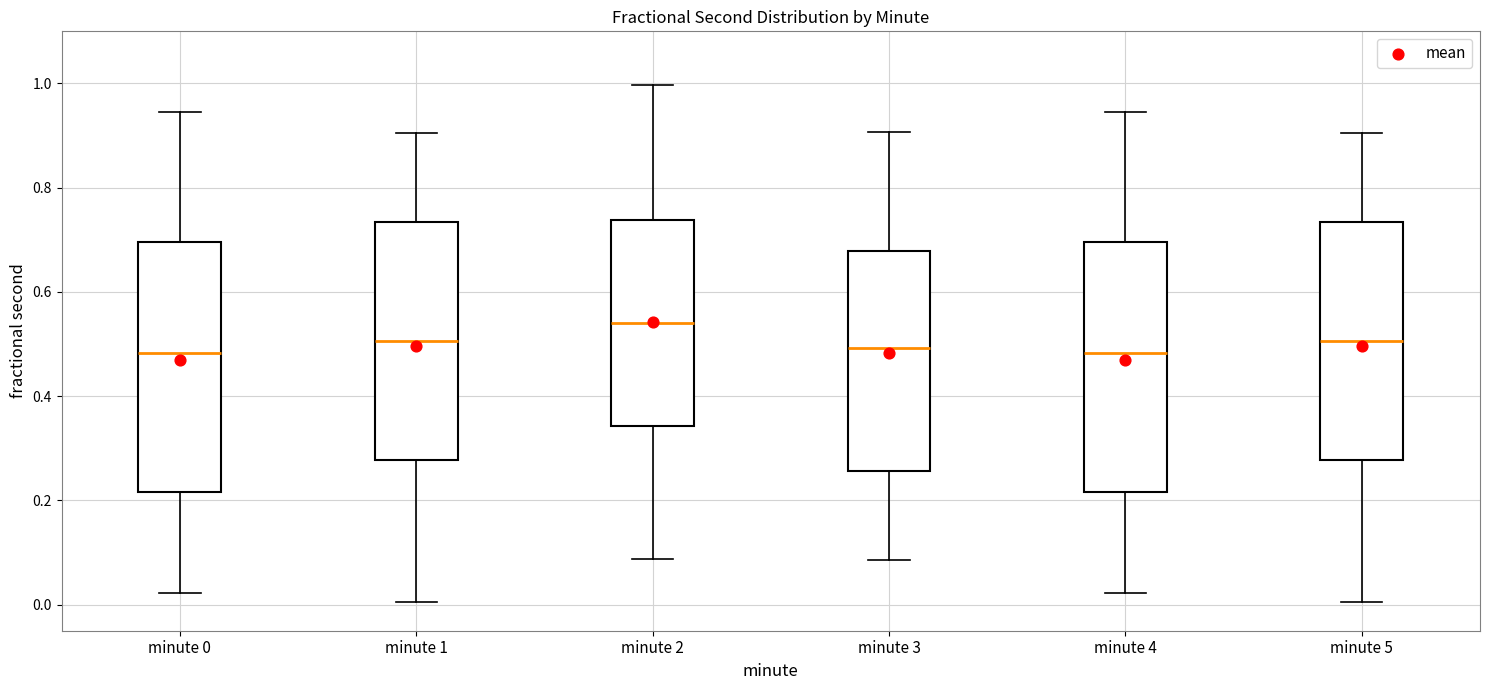

Reading left to right, read every box against the y-axis: the position of its median line, the range the box covers, and the ends of its whiskers. The values are not printed on the chart, so give them approximately, as read against the axis.

minute 0: median 0.48, box 0.22 to 0.70, whiskers 0.02 to 0.94
minute 1: median 0.50, box 0.28 to 0.74, whiskers 0.00 to 0.90
minute 2: median 0.54, box 0.34 to 0.74, whiskers 0.08 to 1.00
minute 3: median 0.50, box 0.26 to 0.68, whiskers 0.08 to 0.90
minute 4: median 0.48, box 0.22 to 0.70, whiskers 0.02 to 0.94
minute 5: median 0.50, box 0.28 to 0.74, whiskers 0.00 to 0.90